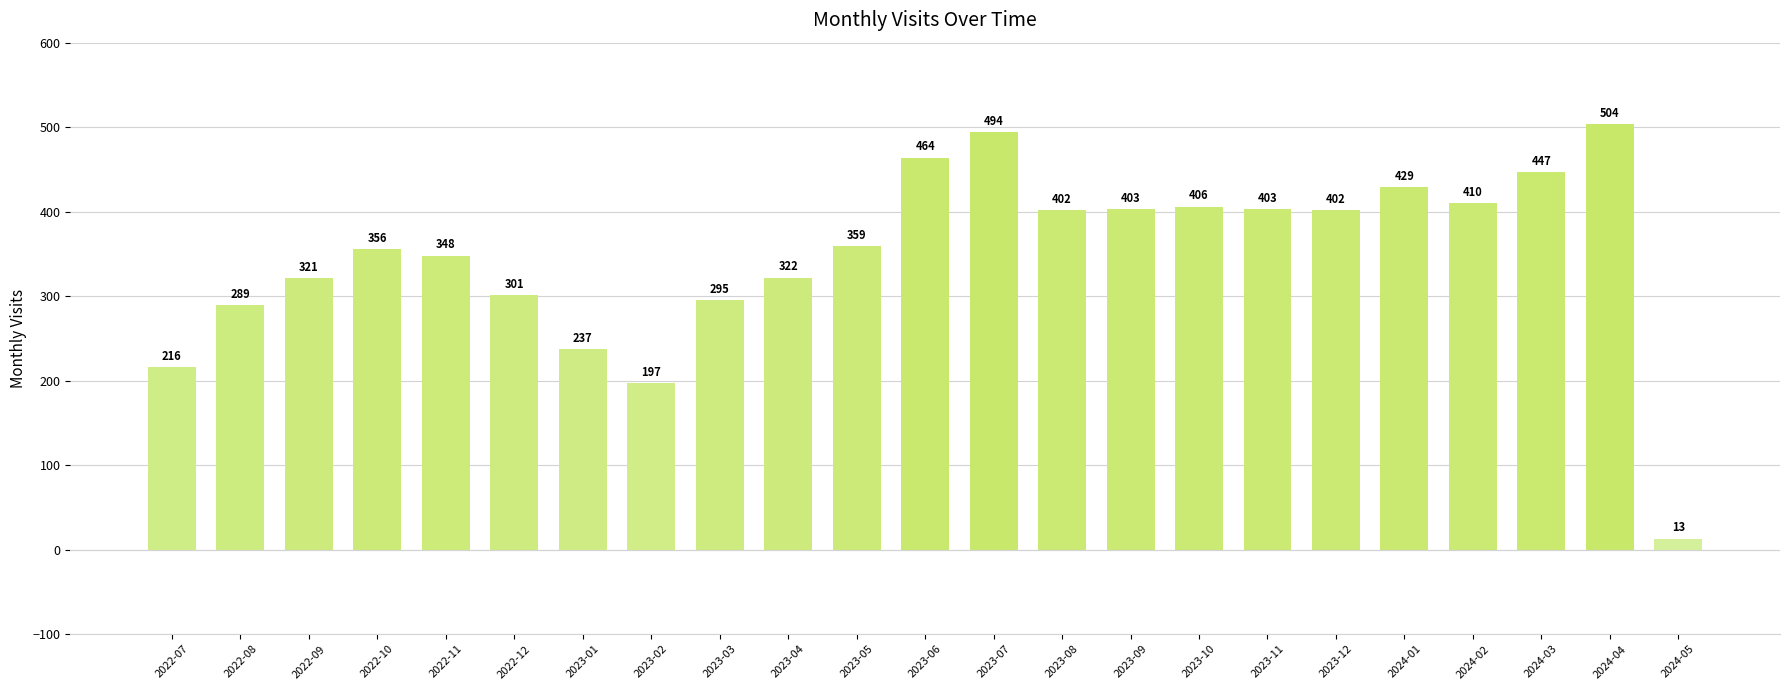

Approximately how many times larger is the value at 2023-04 compared to 2024-01?

0.8